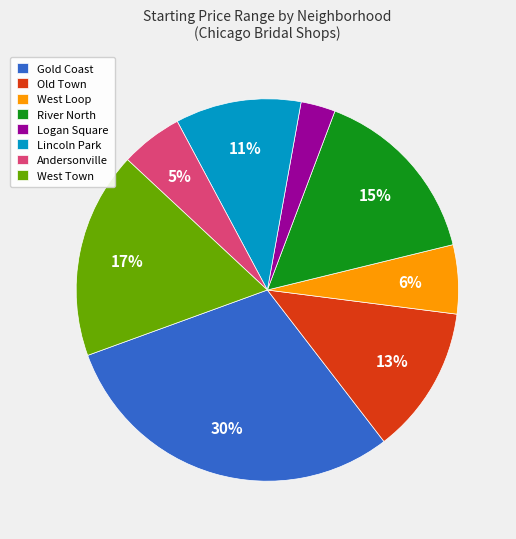

What percentage is the Old Town slice, to the nearest percent?

13%